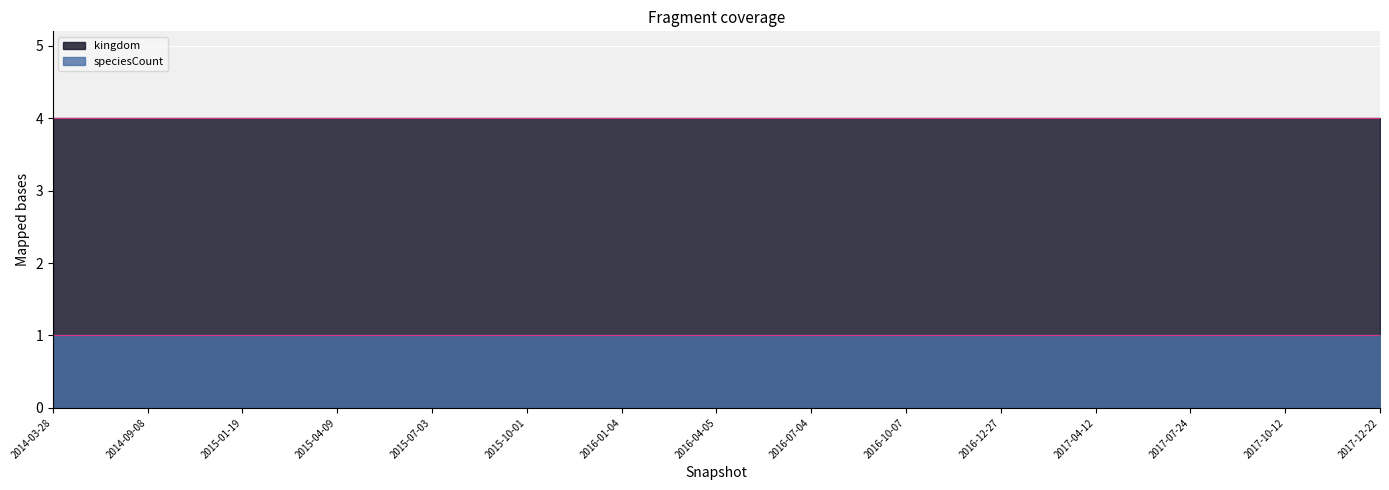

What is the greatest value displayed?

4